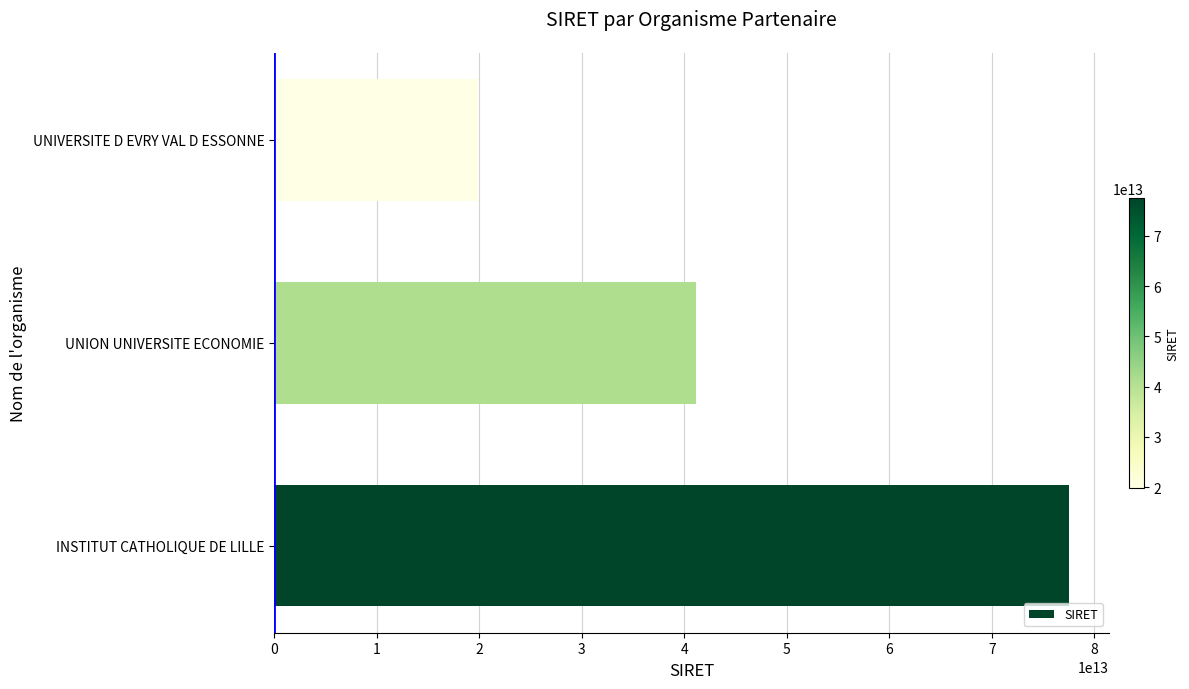

Does the chart contain any negative values?

No